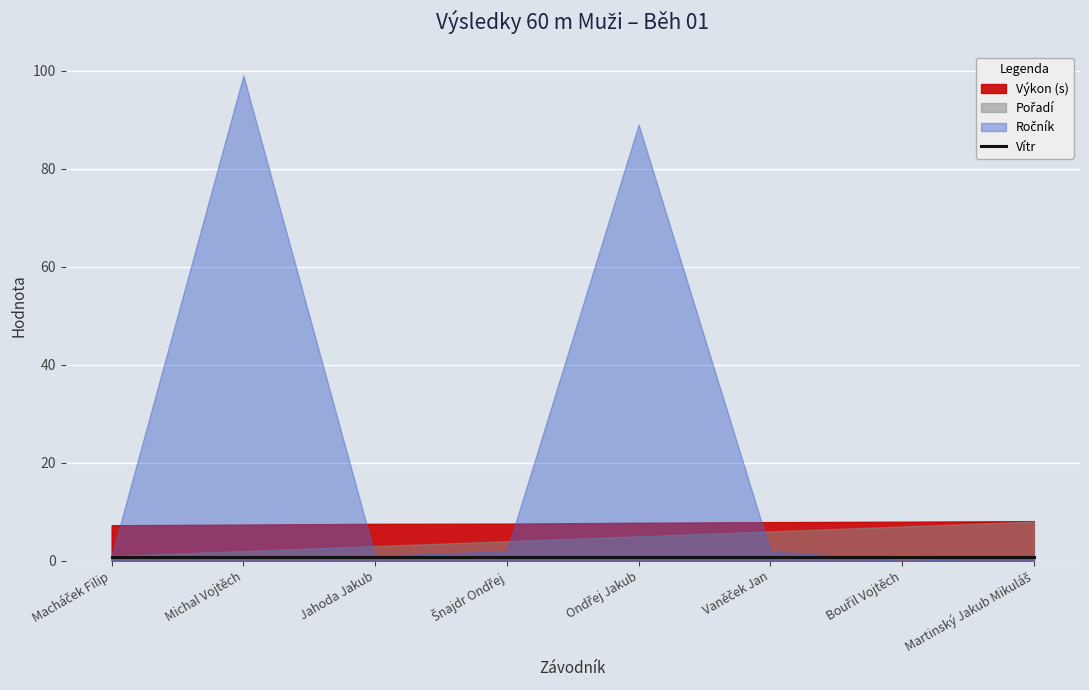

How many values in the Pořadí series exceed 5?

3